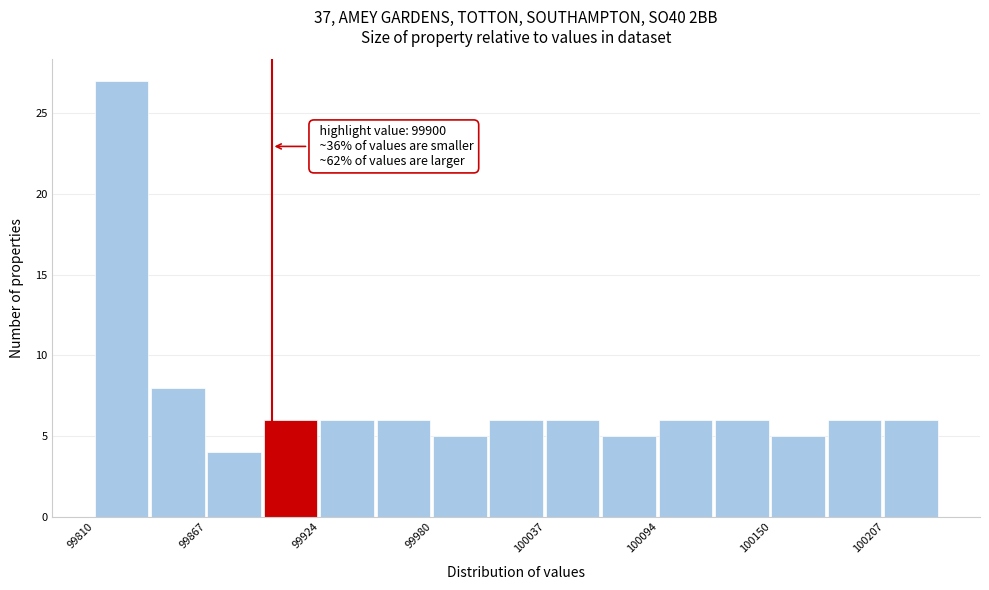

Around what value on the x-axis is the tallest bar? Give the approximate position of its centre, as read against the axis.

99820